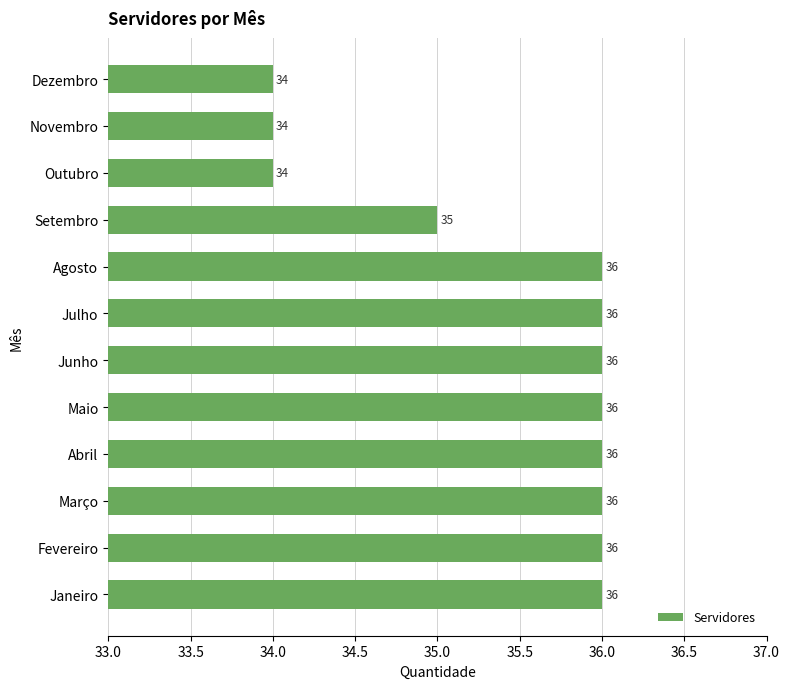

What is the average value?

35